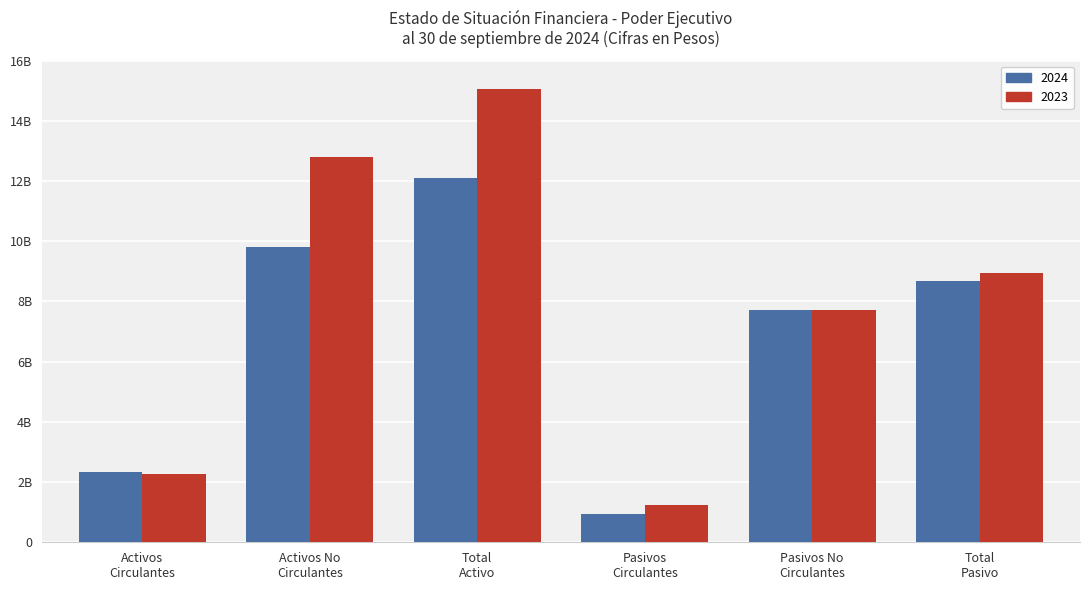

Reading right to left, what are all the values shown in this chart?

2024: 8666508155.1	7724142869.2	942365285.9	12116002109.0	9793370490.4	2322631618.7
2023: 8951637128.7	7724142869.2	1227494259.5	15053596526.8	12793419597.9	2260176929.0